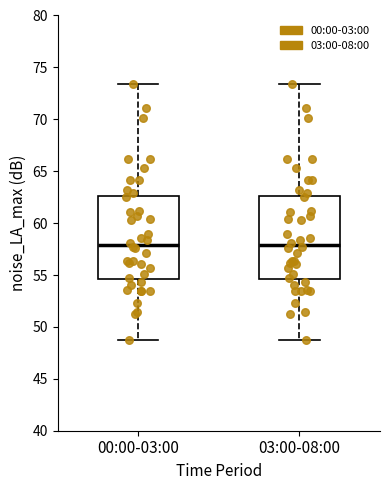

Where is the lower edge of the box for 00:00-03:00 on the y-axis? The values are not printed on the chart, so give them approximately, as read against the axis.

54.5